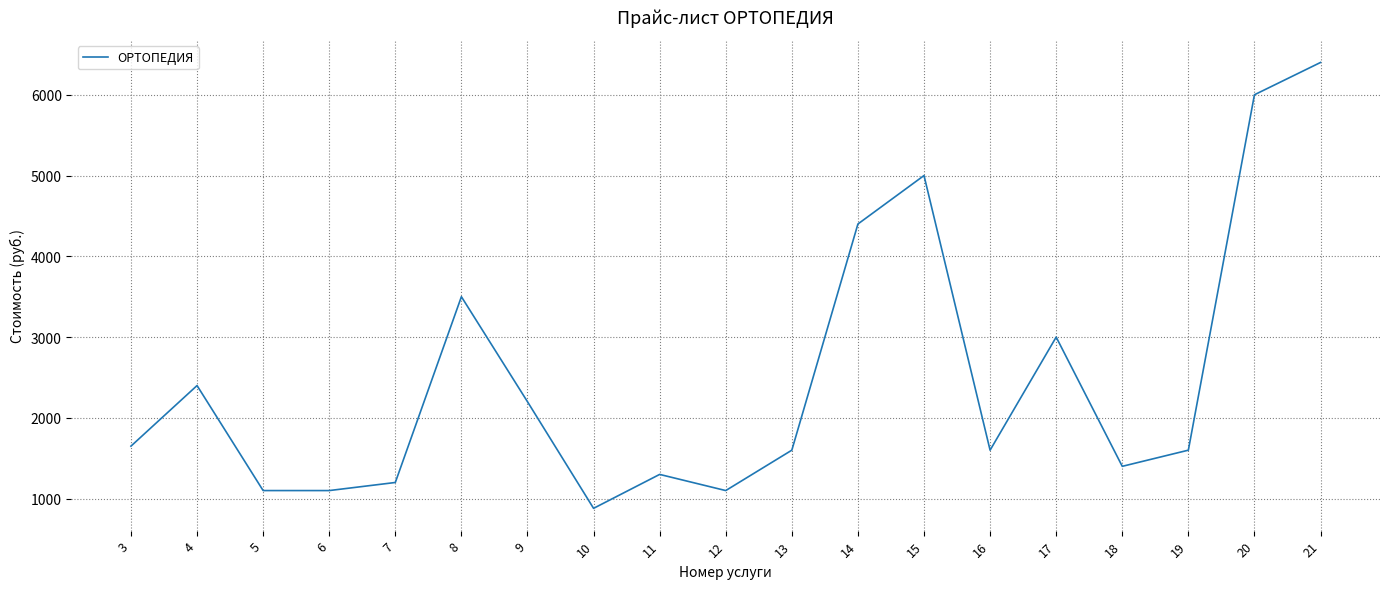

True or false: the data shows 8399 at 21.

False